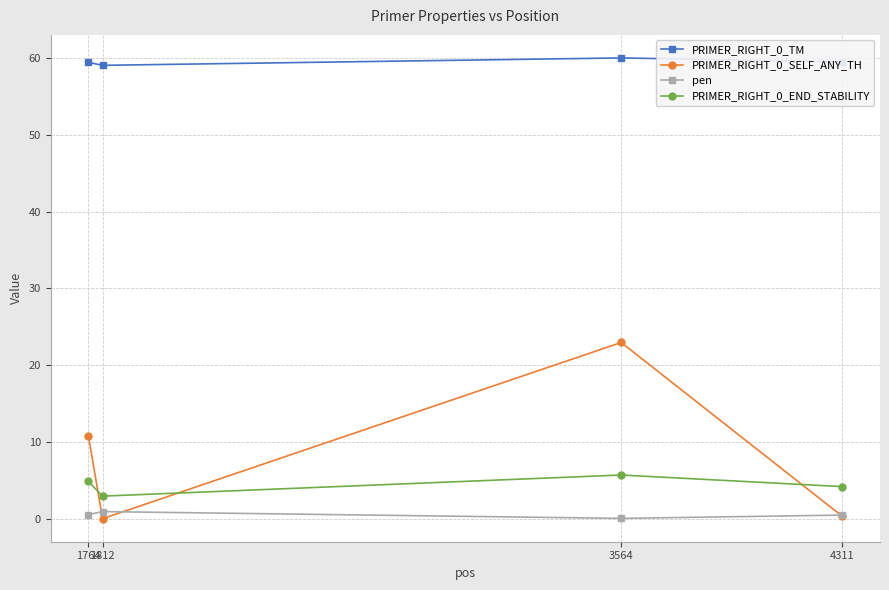

At how many categories does at least one series exceed 3?

4